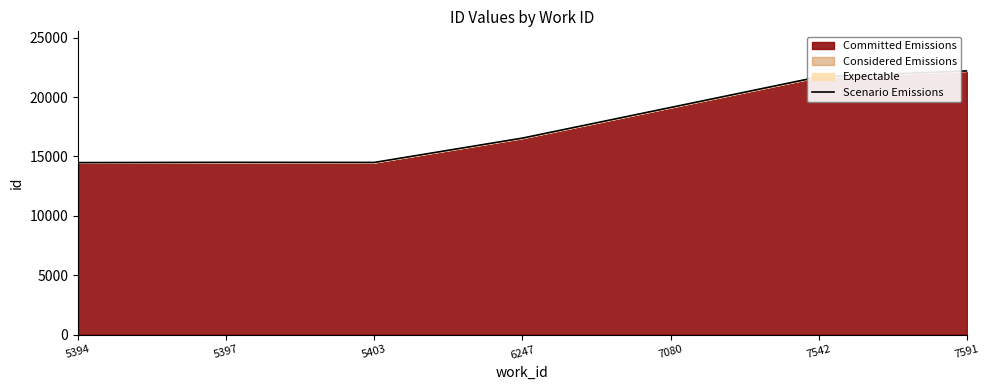

Approximately how many times larger is the value at 7080 compared to 6247?

1.2